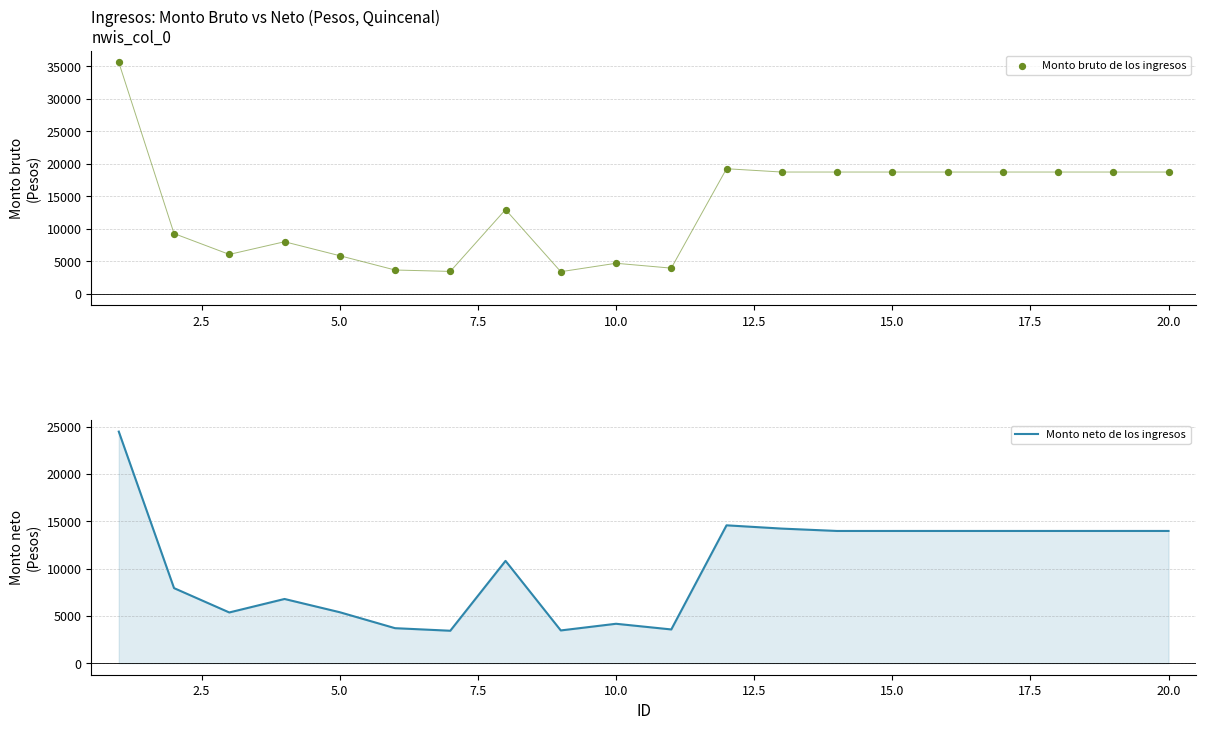

What are all the series names shown in the legend?

Monto bruto de los ingresos, Monto neto de los ingresos